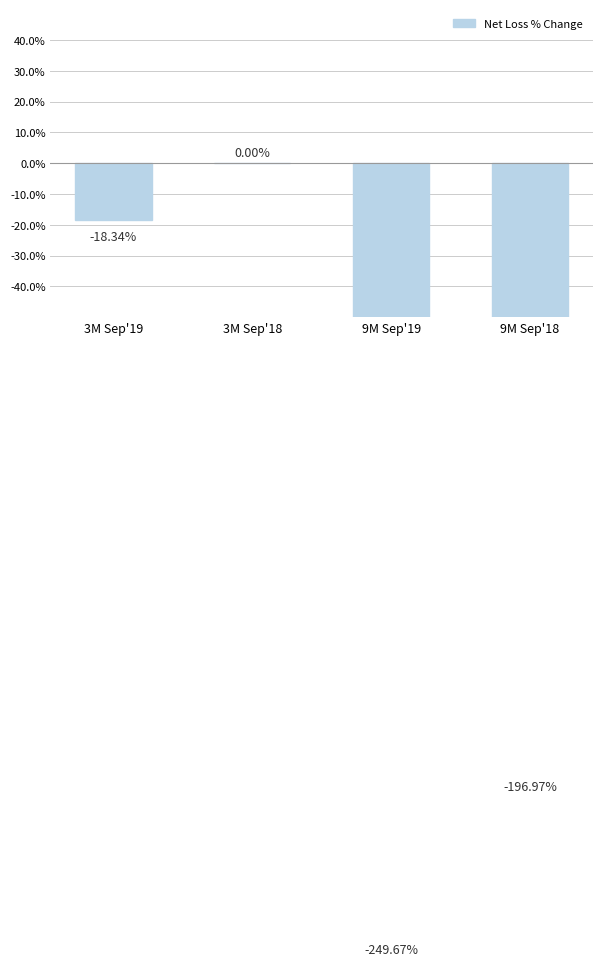

Reading right to left, list all the values displayed in this chart.

9M Sep'18=-197.0	9M Sep'19=-249.7	3M Sep'18=0.0	3M Sep'19=-18.3